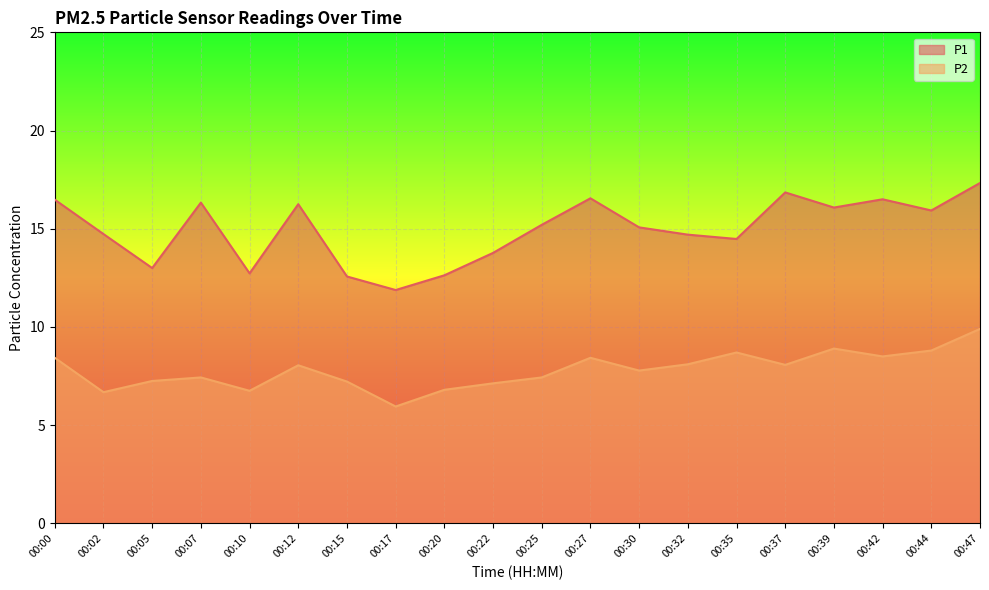

True or false: P1 and P2 cross at least once.

False